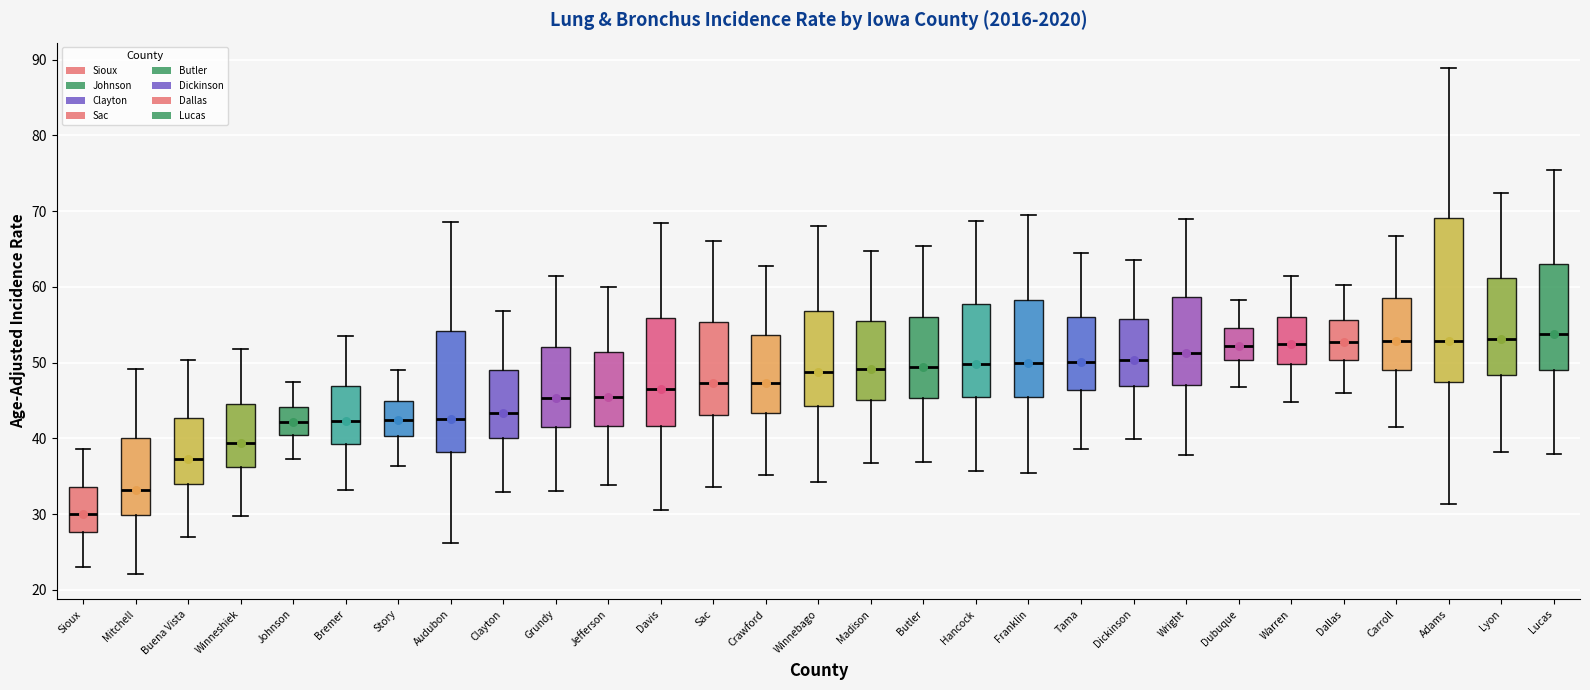

Reading left to right, transcribe this box plot: for each box, give where its median line is, the range the box spans, and where its two whiskers end, as read against the y-axis. The values are not printed on the chart, so give them approximately, as read against the axis.

Sioux: median 30, box 28 to 34, whiskers 23 to 39
Mitchell: median 33, box 30 to 40, whiskers 22 to 49
Buena Vista: median 37, box 34 to 43, whiskers 27 to 50
Winneshiek: median 39, box 36 to 45, whiskers 30 to 52
Johnson: median 42, box 40 to 44, whiskers 37 to 47
Bremer: median 42, box 39 to 47, whiskers 33 to 54
Story: median 42, box 40 to 45, whiskers 36 to 49
Audubon: median 43, box 38 to 54, whiskers 26 to 69
Clayton: median 43, box 40 to 49, whiskers 33 to 57
Grundy: median 45, box 41 to 52, whiskers 33 to 61
Jefferson: median 45, box 42 to 51, whiskers 34 to 60
Davis: median 47, box 42 to 56, whiskers 31 to 68
Sac: median 47, box 43 to 55, whiskers 34 to 66
Crawford: median 47, box 43 to 54, whiskers 35 to 63
Winnebago: median 49, box 44 to 57, whiskers 34 to 68
Madison: median 49, box 45 to 56, whiskers 37 to 65
Butler: median 49, box 45 to 56, whiskers 37 to 65
Hancock: median 50, box 45 to 58, whiskers 36 to 69
Franklin: median 50, box 45 to 58, whiskers 35 to 70
Tama: median 50, box 46 to 56, whiskers 39 to 65
Dickinson: median 50, box 47 to 56, whiskers 40 to 64
Wright: median 51, box 47 to 59, whiskers 38 to 69
Dubuque: median 52, box 50 to 55, whiskers 47 to 58
Warren: median 53, box 50 to 56, whiskers 45 to 61
Dallas: median 53, box 50 to 56, whiskers 46 to 60
Carroll: median 53, box 49 to 59, whiskers 42 to 67
Adams: median 53, box 48 to 69, whiskers 31 to 89
Lyon: median 53, box 48 to 61, whiskers 38 to 72
Lucas: median 54, box 49 to 63, whiskers 38 to 75